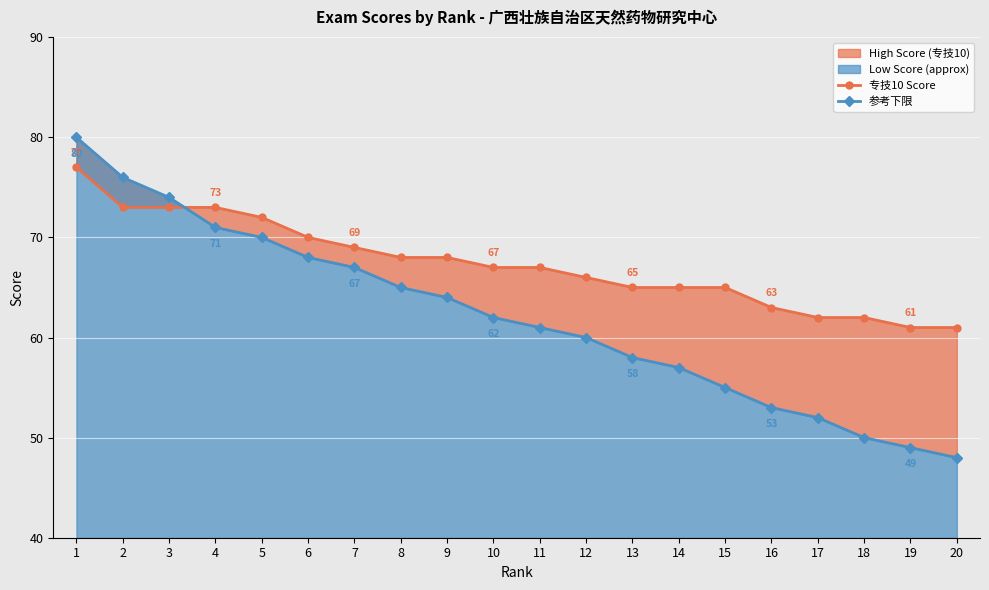

The value of 参考下限 at 11 is 61. True or false?

True